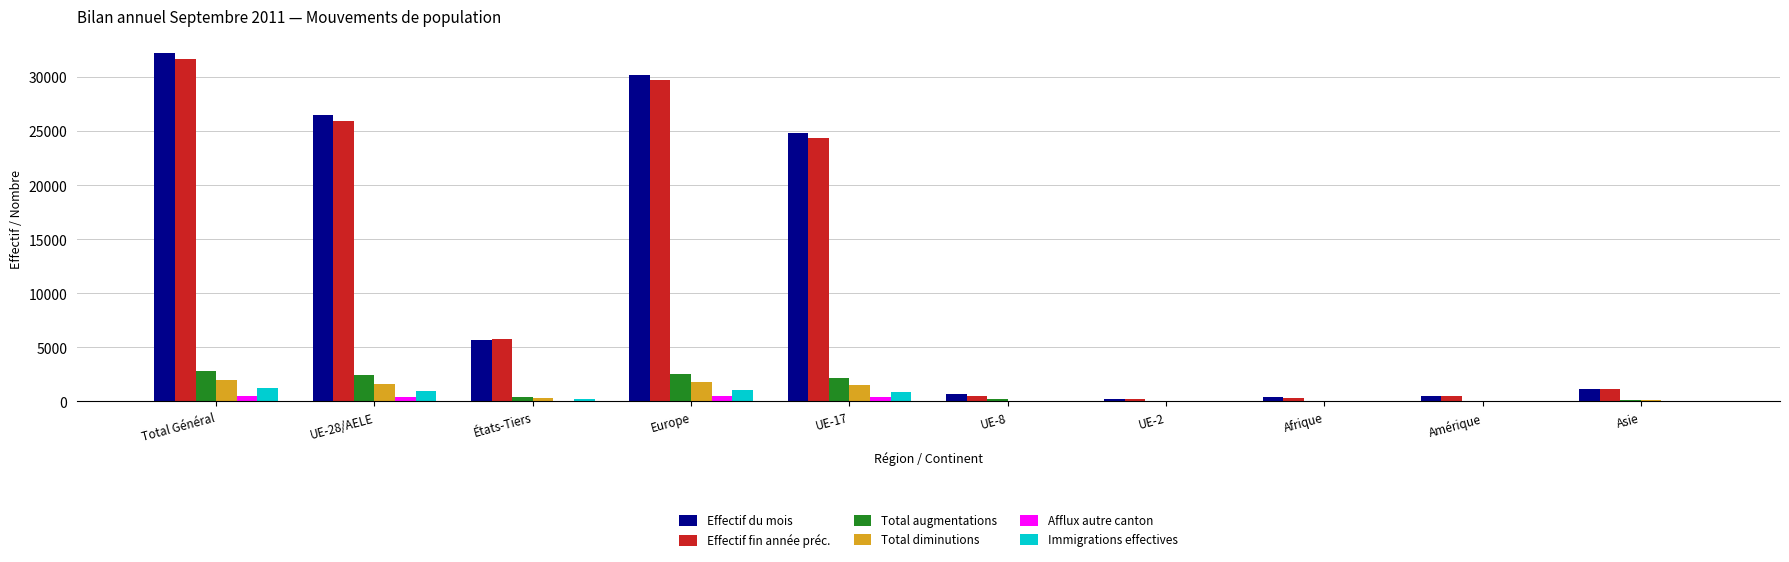

How many groups of bars are there?

10